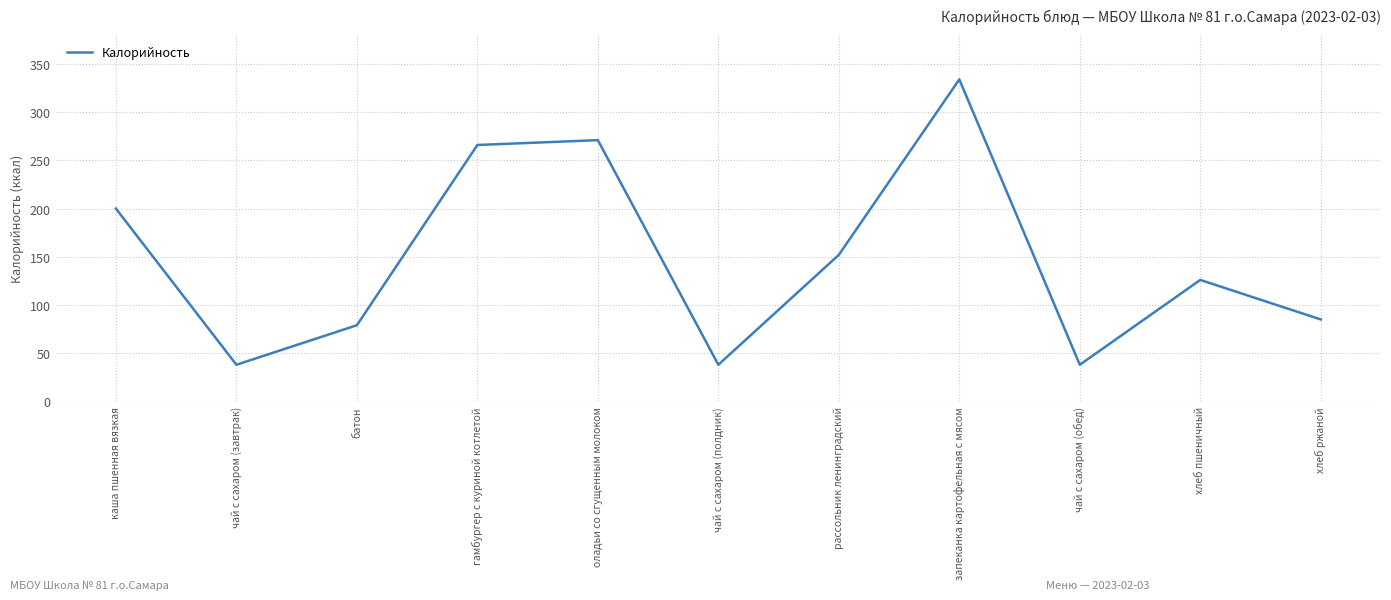

Where is the data nearest to the value 186?

каша пшенная вязкая